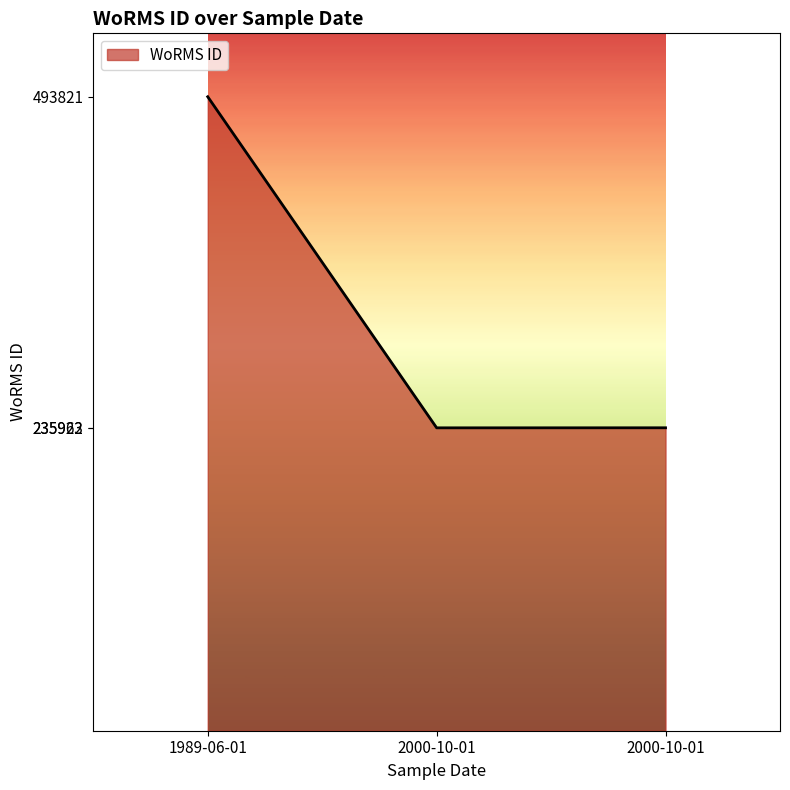

The chart shows a value of 493821 at 1989-06-01. True or false?

True